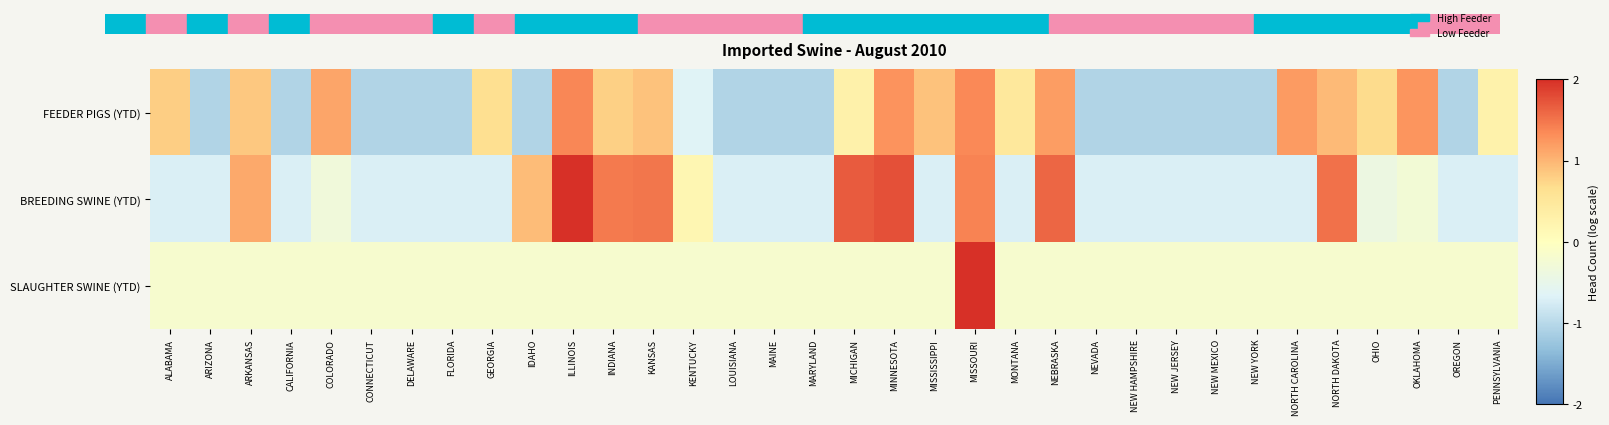

Reading left to right, what are all the values shown in this chart?

FEEDER PIGS (YTD): ALABAMA=0.8	ARIZONA=-1.1	ARKANSAS=0.9	CALIFORNIA=-1.1	COLORADO=1.1	CONNECTICUT=-1.1	DELAWARE=-1.1	FLORIDA=-1.1	GEORGIA=0.7	IDAHO=-1.1	ILLINOIS=1.4	INDIANA=0.8	KANSAS=0.9	KENTUCKY=-0.6	LOUISIANA=-1.1	MAINE=-1.1	MARYLAND=-1.1	MICHIGAN=0.3	MINNESOTA=1.3	MISSISSIPPI=0.9	MISSOURI=1.4	MONTANA=0.5	NEBRASKA=1.2	NEVADA=-1.1	NEW HAMPSHIRE=-1.1	NEW JERSEY=-1.1	NEW MEXICO=-1.1	NEW YORK=-1.1	NORTH CAROLINA=1.2	NORTH DAKOTA=1.0	OHIO=0.7	OKLAHOMA=1.3	OREGON=-1.1	PENNSYLVANIA=0.3
BREEDING SWINE (YTD): ALABAMA=-0.7	ARIZONA=-0.7	ARKANSAS=1.1	CALIFORNIA=-0.7	COLORADO=-0.3	CONNECTICUT=-0.7	DELAWARE=-0.7	FLORIDA=-0.7	GEORGIA=-0.7	IDAHO=0.9	ILLINOIS=2.0	INDIANA=1.5	KANSAS=1.5	KENTUCKY=0.2	LOUISIANA=-0.7	MAINE=-0.7	MARYLAND=-0.7	MICHIGAN=1.7	MINNESOTA=1.8	MISSISSIPPI=-0.7	MISSOURI=1.4	MONTANA=-0.7	NEBRASKA=1.6	NEVADA=-0.7	NEW HAMPSHIRE=-0.7	NEW JERSEY=-0.7	NEW MEXICO=-0.7	NEW YORK=-0.7	NORTH CAROLINA=-0.7	NORTH DAKOTA=1.5	OHIO=-0.4	OKLAHOMA=-0.3	OREGON=-0.7	PENNSYLVANIA=-0.7
SLAUGHTER SWINE (YTD): ALABAMA=-0.2	ARIZONA=-0.2	ARKANSAS=-0.2	CALIFORNIA=-0.2	COLORADO=-0.2	CONNECTICUT=-0.2	DELAWARE=-0.2	FLORIDA=-0.2	GEORGIA=-0.2	IDAHO=-0.2	ILLINOIS=-0.2	INDIANA=-0.2	KANSAS=-0.2	KENTUCKY=-0.2	LOUISIANA=-0.2	MAINE=-0.2	MARYLAND=-0.2	MICHIGAN=-0.2	MINNESOTA=-0.2	MISSISSIPPI=-0.2	MISSOURI=2.0	MONTANA=-0.2	NEBRASKA=-0.2	NEVADA=-0.2	NEW HAMPSHIRE=-0.2	NEW JERSEY=-0.2	NEW MEXICO=-0.2	NEW YORK=-0.2	NORTH CAROLINA=-0.2	NORTH DAKOTA=-0.2	OHIO=-0.2	OKLAHOMA=-0.2	OREGON=-0.2	PENNSYLVANIA=-0.2